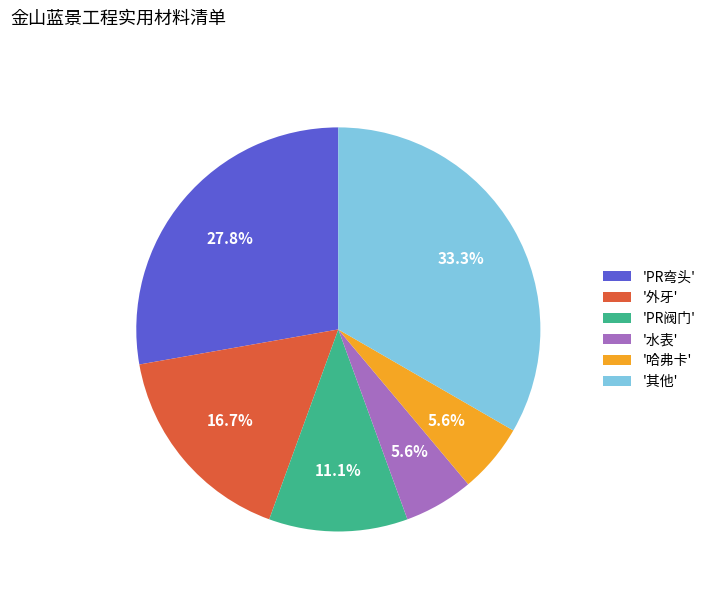

What is the largest slice in the pie chart?

'其他'